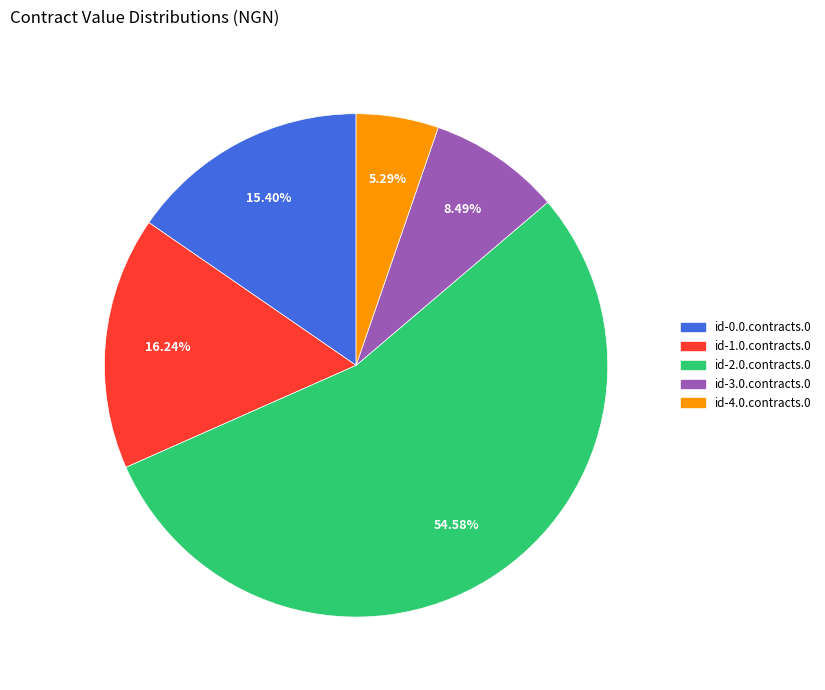

Does id-0.0.contracts.0 represent more than half of the total?

No